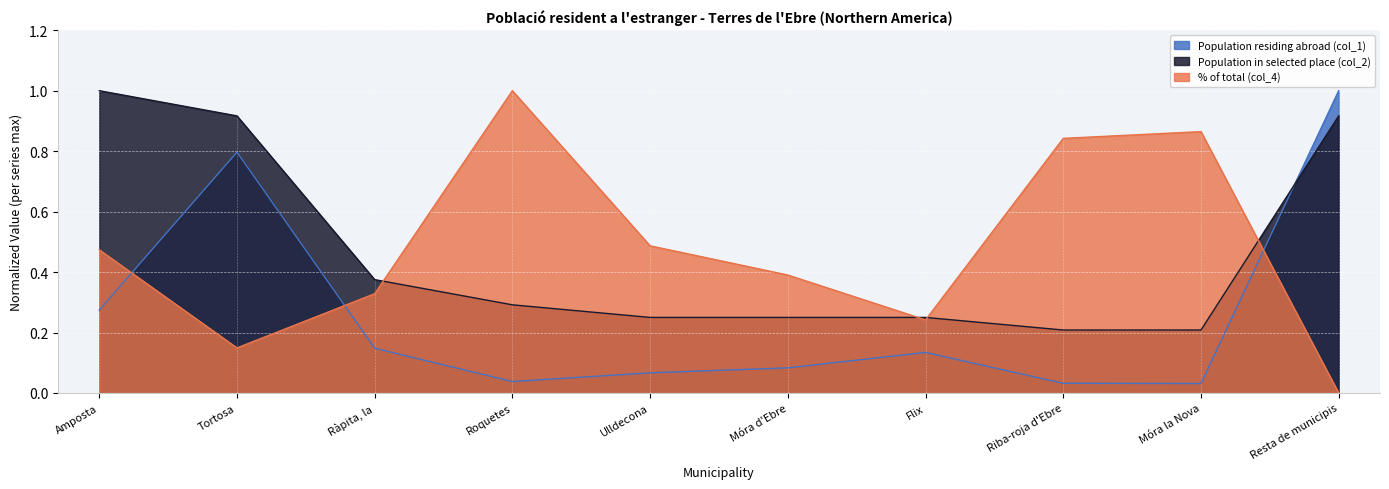

Reading right to left, what are all the values shown in this chart?

Population residing abroad (col_1): 1.0	0.0	0.0	0.1	0.1	0.1	0.0	0.1	0.8	0.3
Population in selected place (col_2): 0.9	0.2	0.2	0.2	0.2	0.2	0.3	0.4	0.9	1.0
% of total (col_4): 0.0	0.9	0.8	0.2	0.4	0.5	1.0	0.3	0.1	0.5